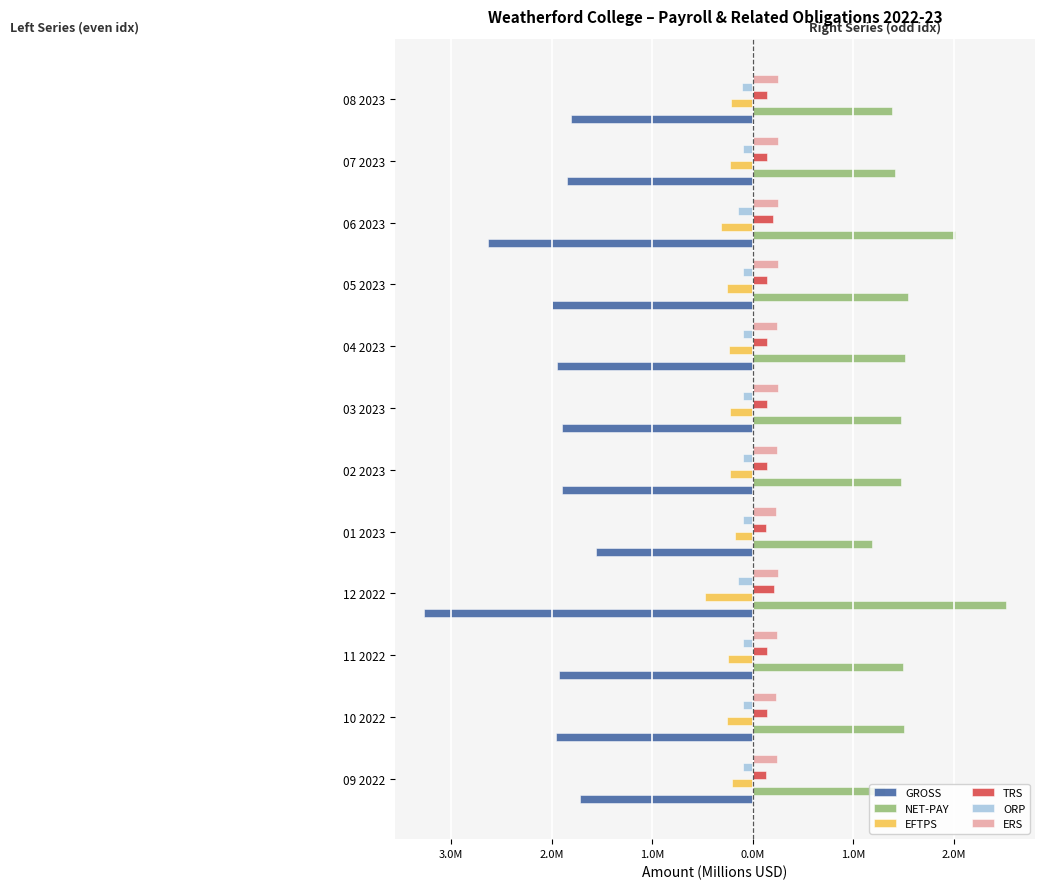

What is the label of the 11th bar from the left?

07 2023